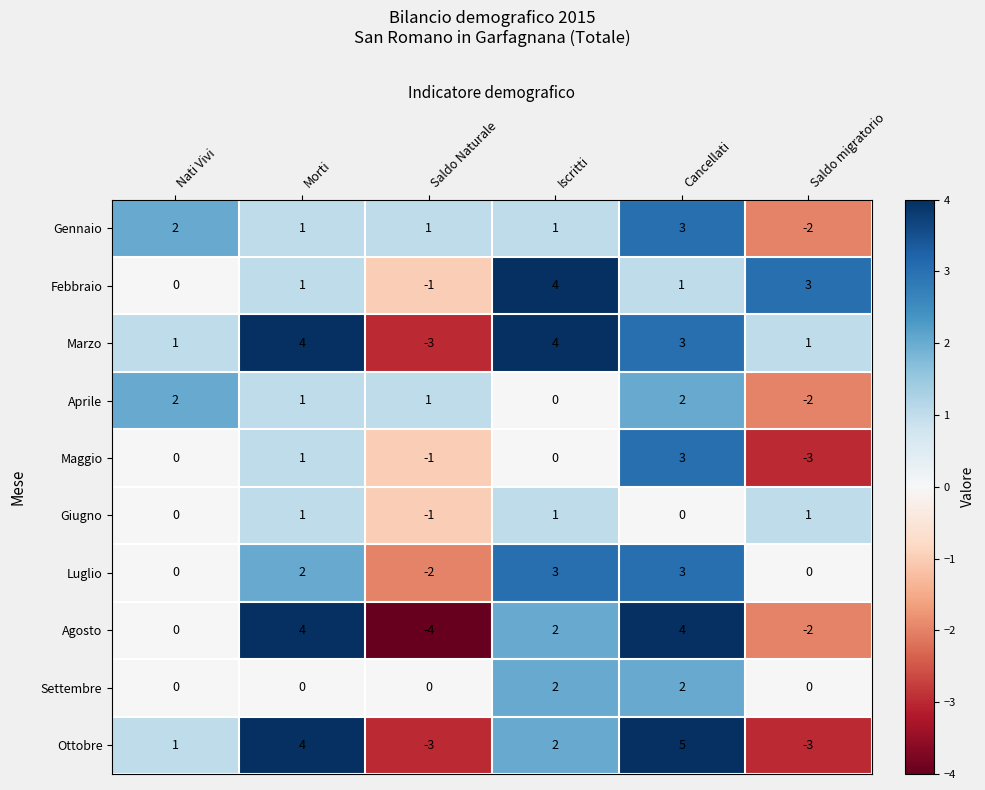

How many Gennaio values are between 1 and 2?

4